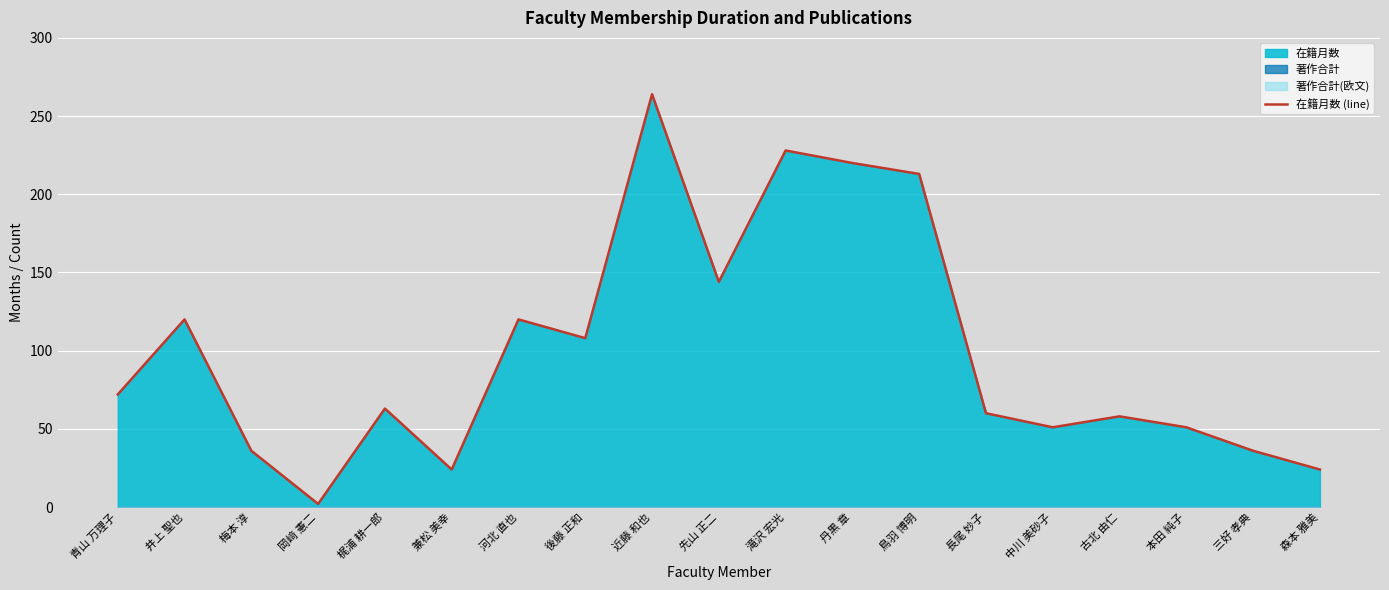

The chart shows a value of 54 at 三好 孝典. True or false?

False